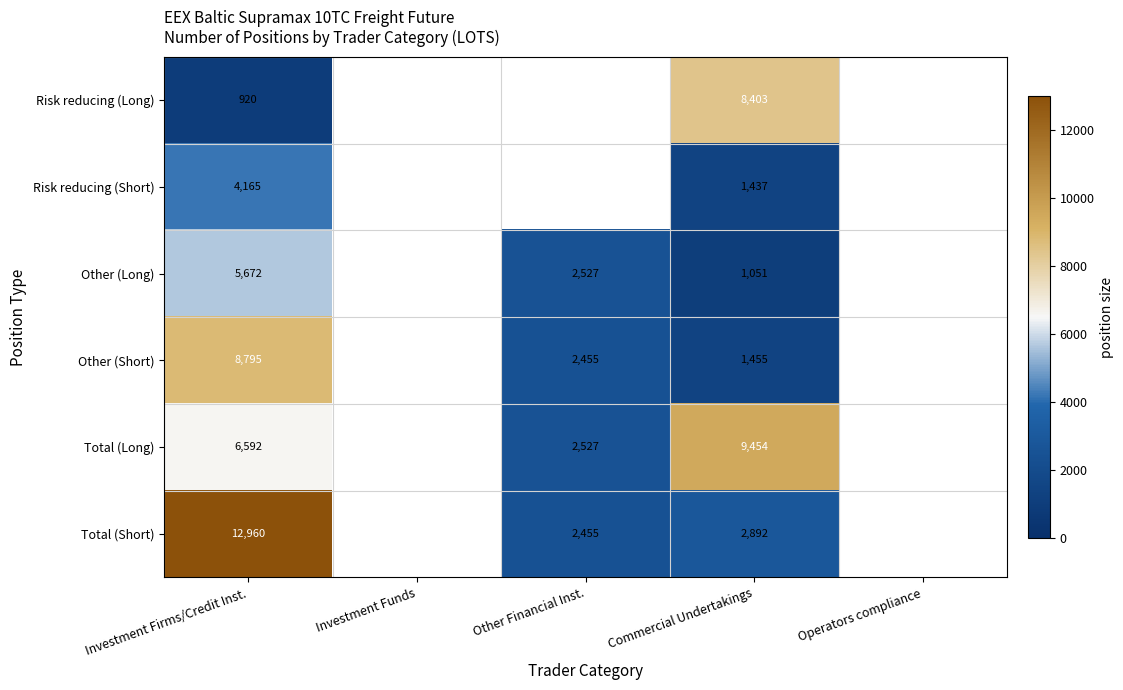

Rank the series at Commercial Undertakings from highest to lowest value.

Total (Long), Risk reducing (Long), Total (Short), Other (Short), Risk reducing (Short), Other (Long)